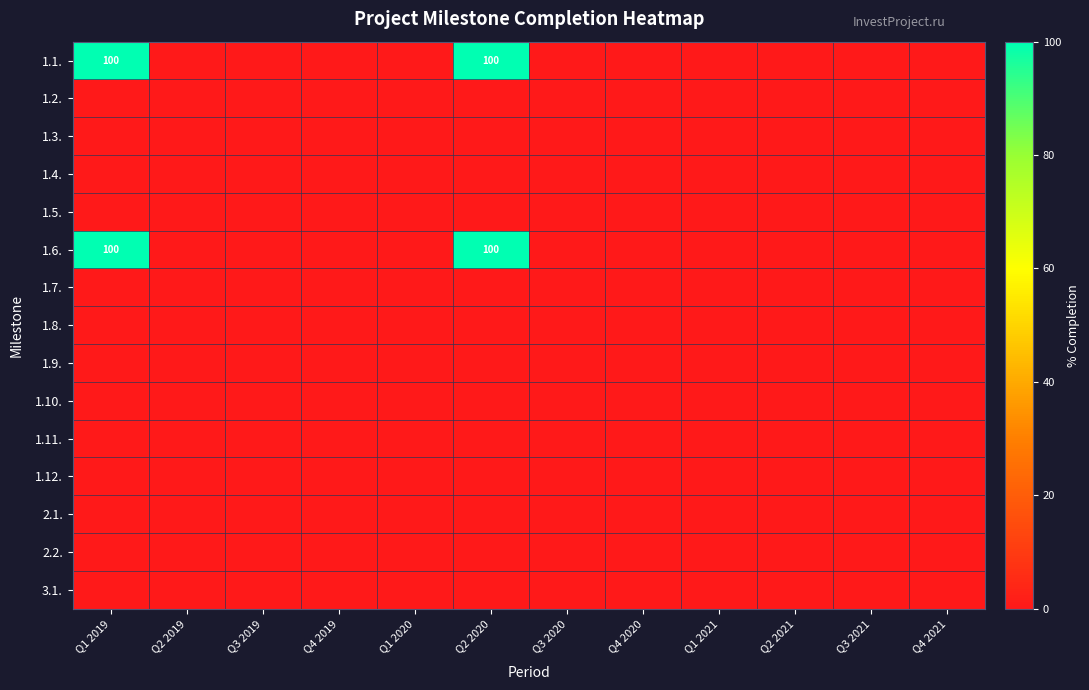

Is the value of 1.5. at Q4 2020 greater than the value of 1.9. at Q4 2021?

No